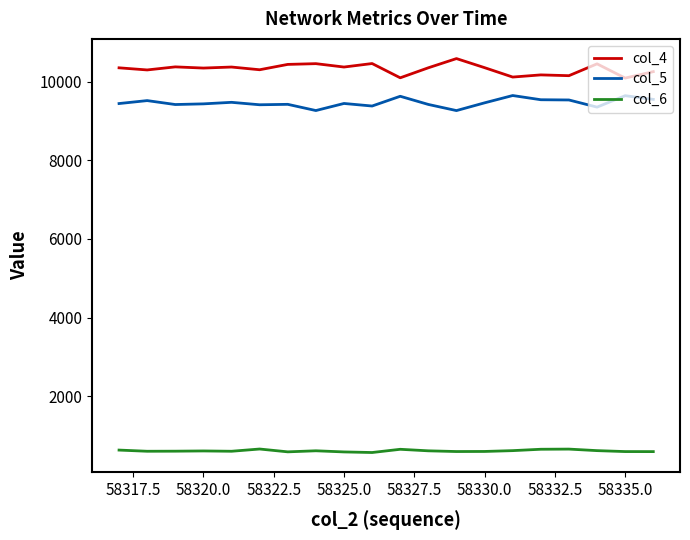

What is the difference between the second highest and second lowest values in the col_4 series?

363